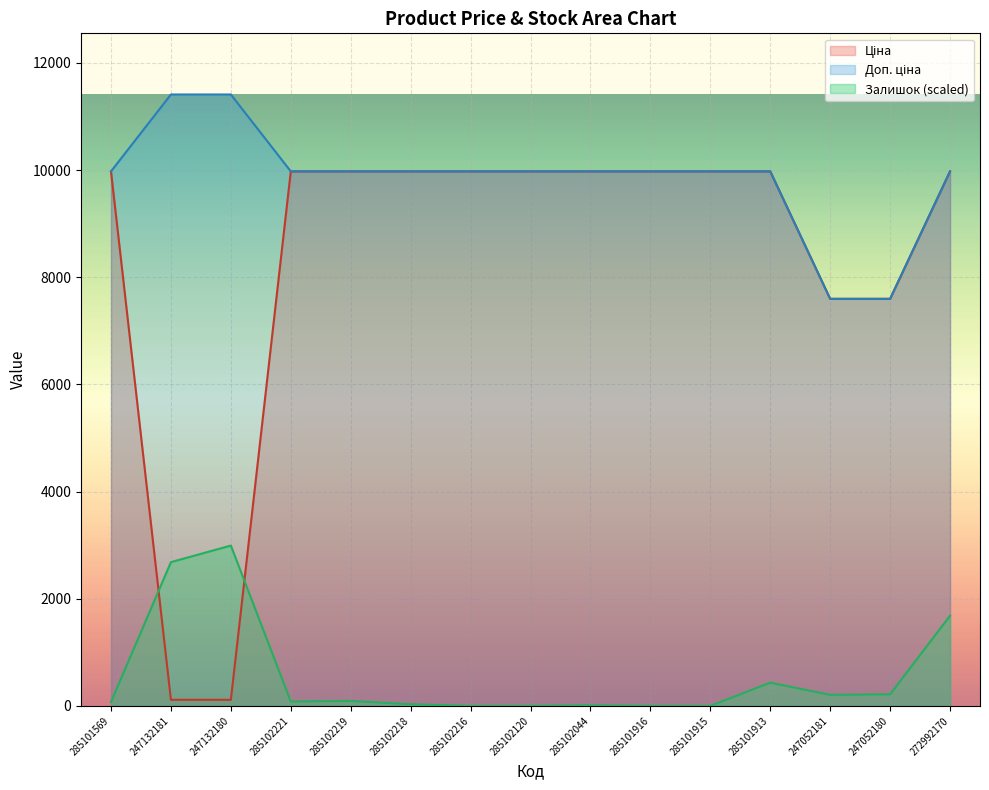

What is the average value of the Залишок series?

566.9